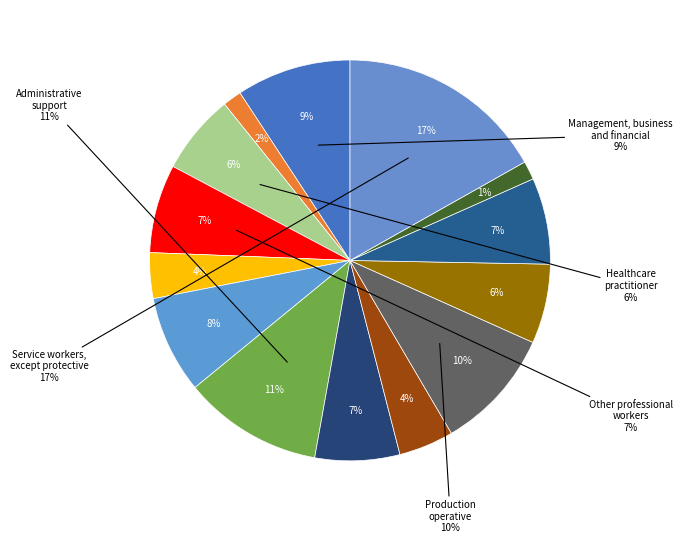

Which slice is the smallest?

Protective
service